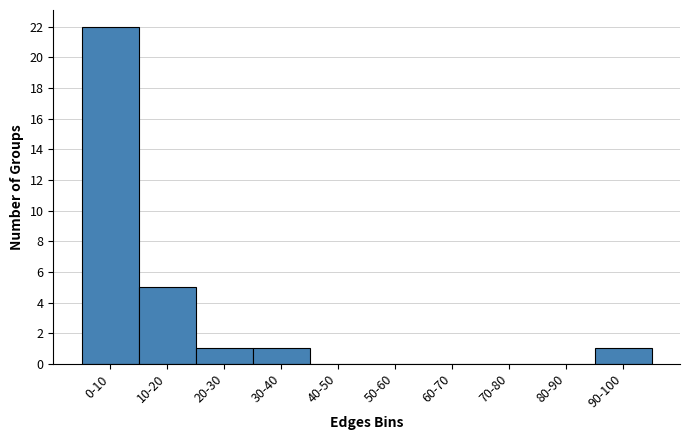

Reading left to right, list all the values displayed in this chart.

0-10=22	10-20=5	20-30=1	30-40=1	40-50=0	50-60=0	60-70=0	70-80=0	80-90=0	90-100=1